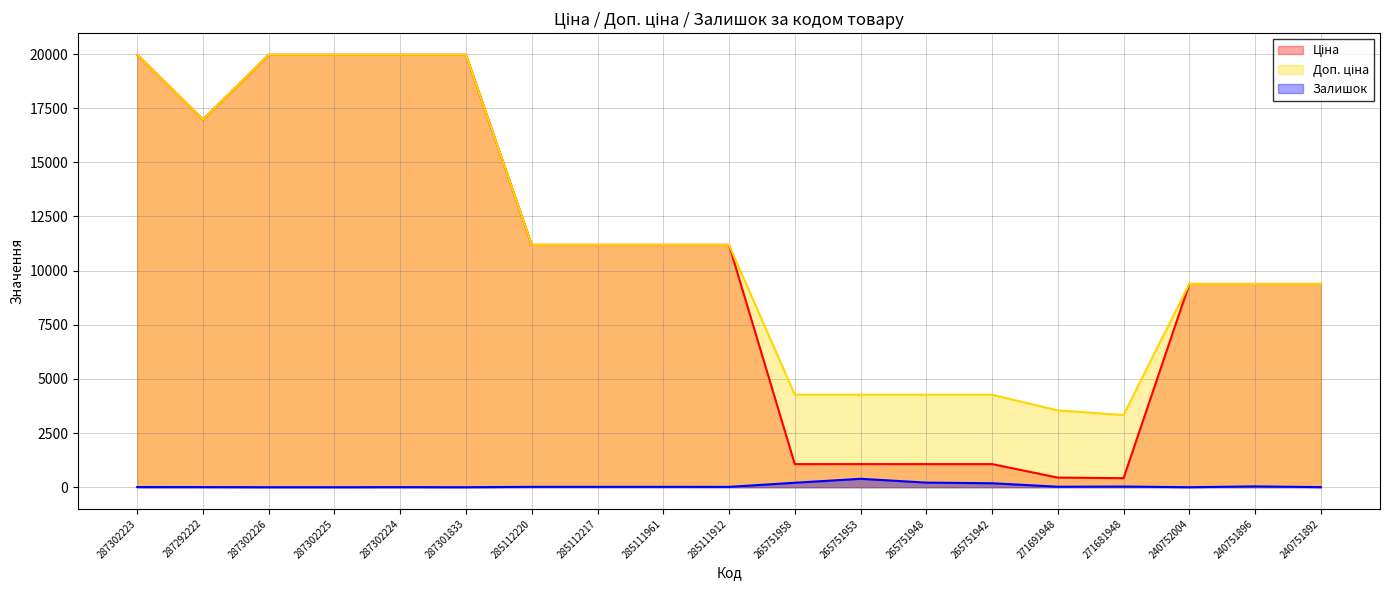

Where is the first local minimum for Ціна?

287292222